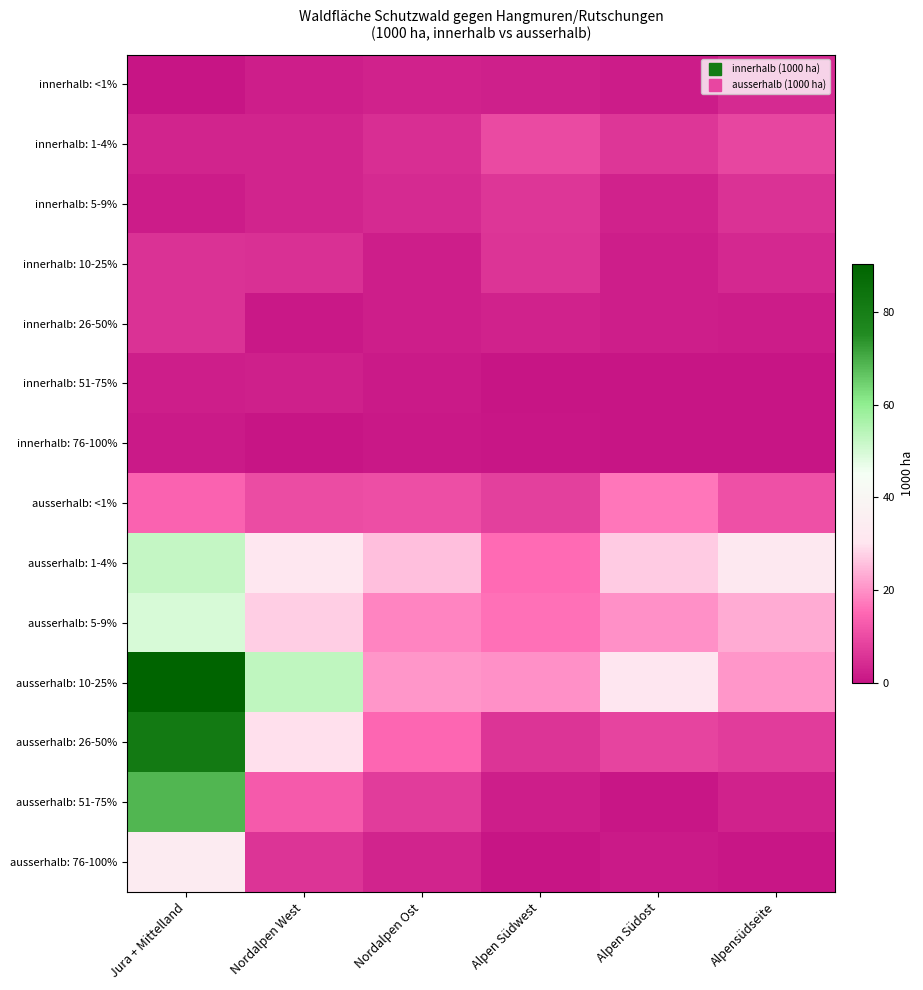

Reading left to right, extract all data points from this chart.

innerhalb: <1%: Jura + Mittelland=0.3	Nordalpen West=1.8	Nordalpen Ost=2.7	Alpen Südwest=2.2	Alpen Südost=1.7	Alpensüdseite=4.1
innerhalb: 1-4%: Jura + Mittelland=3.1	Nordalpen West=3.1	Nordalpen Ost=4.6	Alpen Südwest=9.6	Alpen Südost=6.1	Alpensüdseite=9.1
innerhalb: 5-9%: Jura + Mittelland=1.7	Nordalpen West=3.0	Nordalpen Ost=4.1	Alpen Südwest=6.3	Alpen Südost=2.8	Alpensüdseite=5.6
innerhalb: 10-25%: Jura + Mittelland=5.5	Nordalpen West=5.2	Nordalpen Ost=2.1	Alpen Südwest=6.0	Alpen Südost=2.1	Alpensüdseite=3.6
innerhalb: 26-50%: Jura + Mittelland=5.3	Nordalpen West=1.0	Nordalpen Ost=1.8	Alpen Südwest=2.5	Alpen Südost=1.8	Alpensüdseite=1.5
innerhalb: 51-75%: Jura + Mittelland=2.1	Nordalpen West=2.4	Nordalpen Ost=1.4	Alpen Südwest=0.3	Alpen Südost=0.3	Alpensüdseite=0.0
innerhalb: 76-100%: Jura + Mittelland=1.4	Nordalpen West=0.3	Nordalpen Ost=1.0	Alpen Südwest=0.4	Alpen Südost=0.0	Alpensüdseite=0.0
ausserhalb: <1%: Jura + Mittelland=14.0	Nordalpen West=10.1	Nordalpen Ost=10.5	Alpen Südwest=7.9	Alpen Südost=16.8	Alpensüdseite=10.6
ausserhalb: 1-4%: Jura + Mittelland=52.6	Nordalpen West=30.8	Nordalpen Ost=25.5	Alpen Südwest=15.4	Alpen Südost=26.9	Alpensüdseite=32.0
ausserhalb: 5-9%: Jura + Mittelland=49.7	Nordalpen West=27.3	Nordalpen Ost=18.4	Alpen Südwest=16.2	Alpen Südost=19.8	Alpensüdseite=23.2
ausserhalb: 10-25%: Jura + Mittelland=90.4	Nordalpen West=53.2	Nordalpen Ost=20.7	Alpen Südwest=20.1	Alpen Südost=30.4	Alpensüdseite=20.5
ausserhalb: 26-50%: Jura + Mittelland=81.4	Nordalpen West=29.4	Nordalpen Ost=14.8	Alpen Südwest=6.0	Alpen Südost=8.8	Alpensüdseite=7.4
ausserhalb: 51-75%: Jura + Mittelland=68.8	Nordalpen West=12.7	Nordalpen Ost=7.3	Alpen Südwest=2.1	Alpen Südost=0.7	Alpensüdseite=2.5
ausserhalb: 76-100%: Jura + Mittelland=33.7	Nordalpen West=5.7	Nordalpen Ost=2.9	Alpen Südwest=0.3	Alpen Südost=1.1	Alpensüdseite=0.7